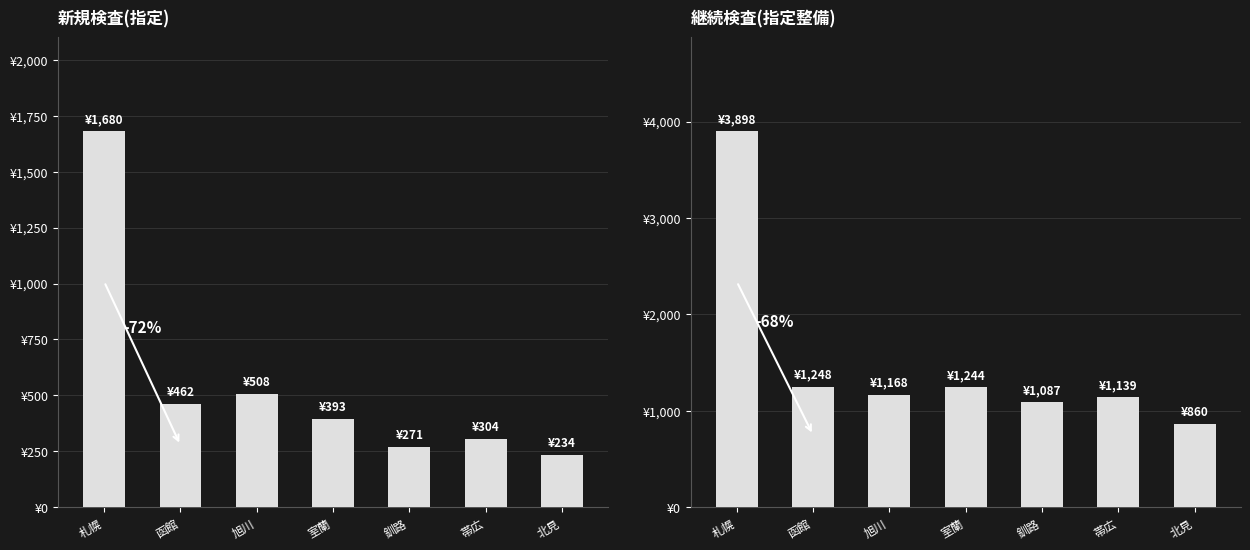

What is the difference between the highest and lowest values at 北見?

626